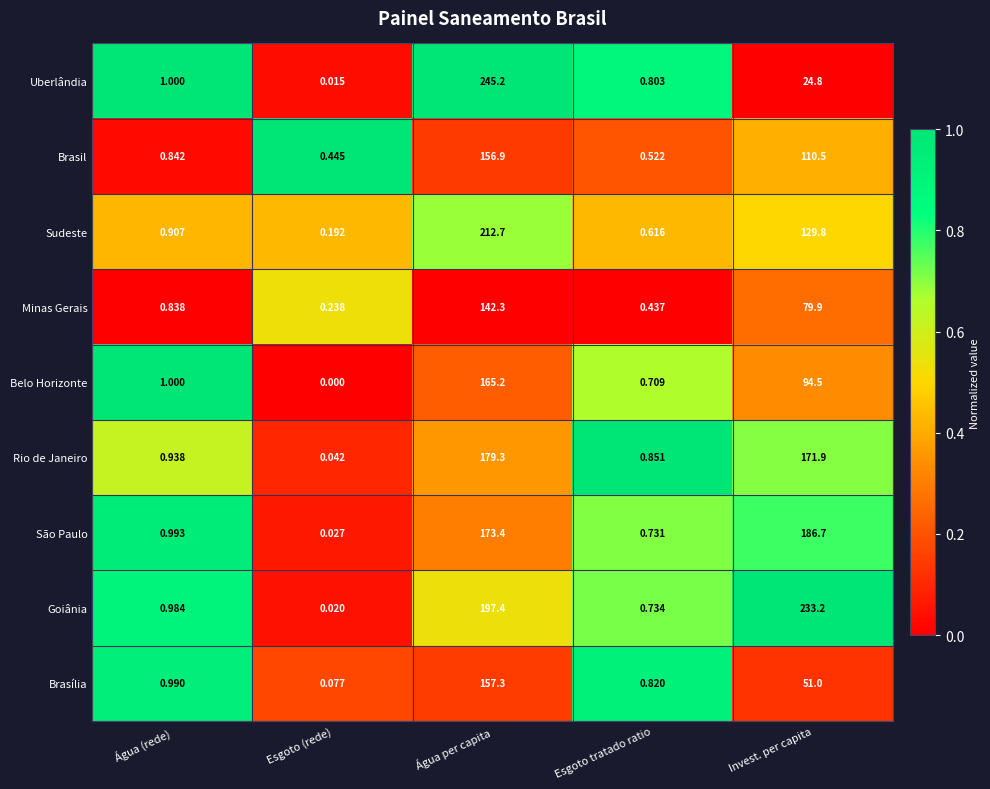

At Invest. per capita, list the series in order from largest to smallest.

Goiânia, São Paulo, Rio de Janeiro, Sudeste, Brasil, Belo Horizonte, Minas Gerais, Brasília, Uberlândia